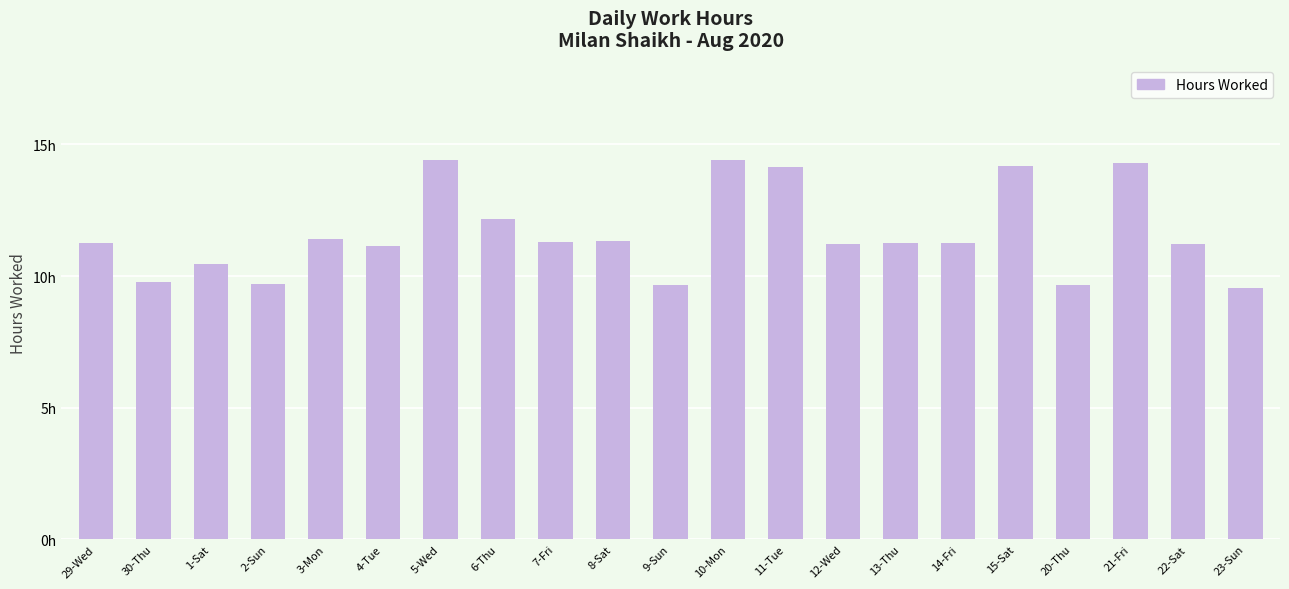

Where is the data nearest to the value 11?

4-Tue